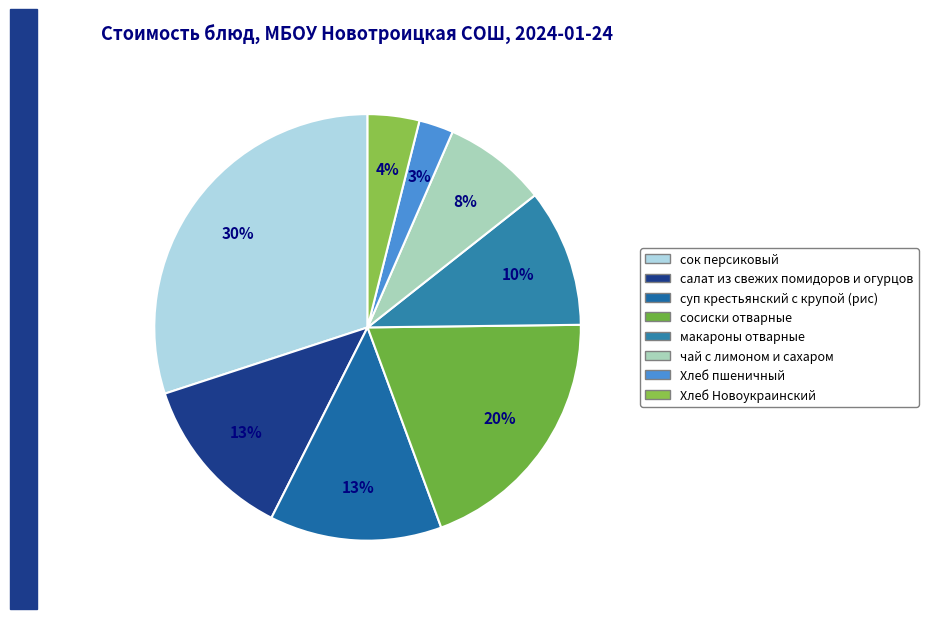

How much of the chart is everything except суп крестьянский с крупой (рис)?

86.9%